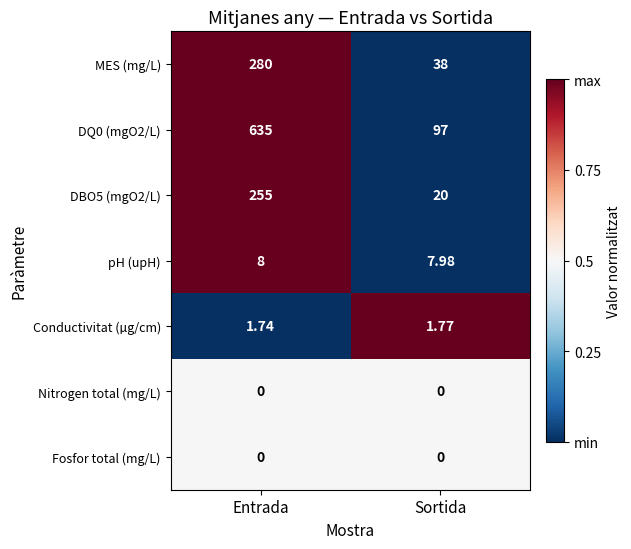

Which series has the largest range (max minus min)?

DQ0 (mgO2/L)